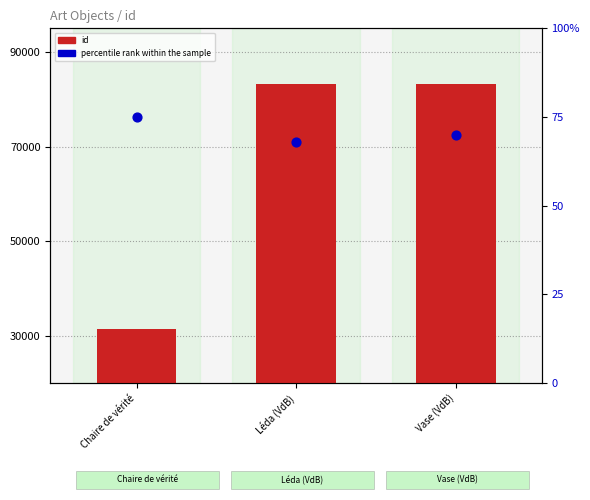

Which series has the largest total across all categories?

id